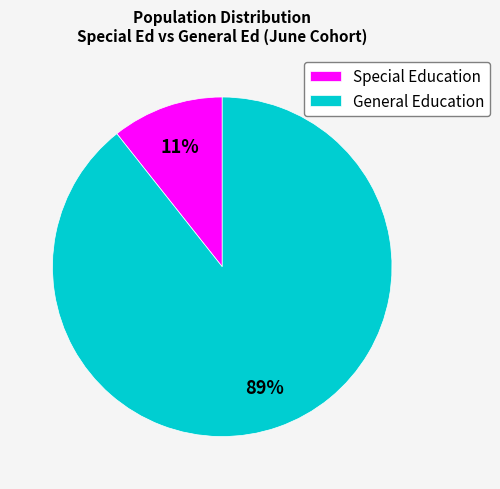

Count the number of slices in the pie.

2